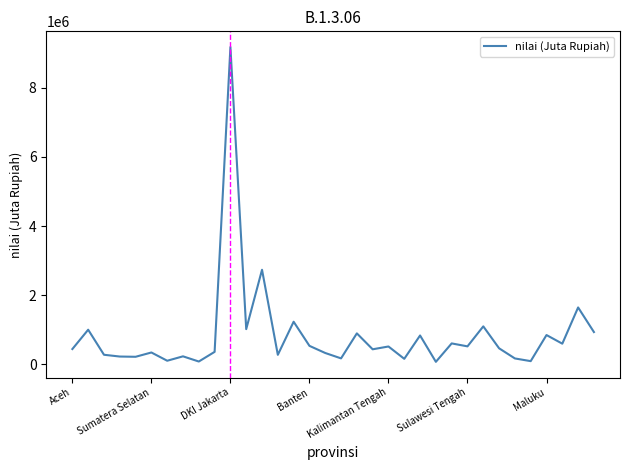

What is the difference between the maximum and minimum values?

9100870